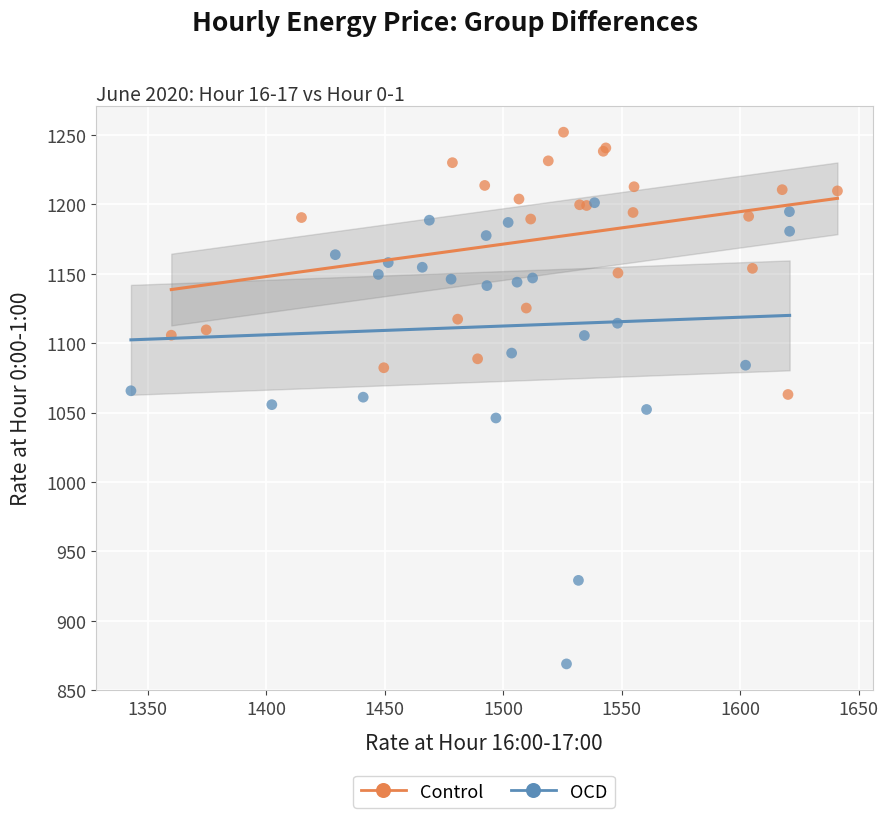

Which series reaches the minimum Y coordinate?

OCD